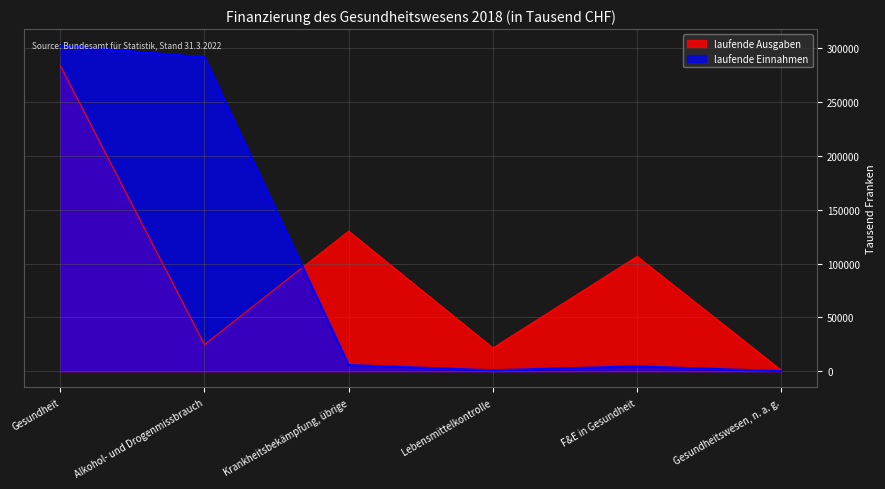

What is the sum of the laufende Einnahmen values at Alkohol- und Drogenmissbrauch and Lebensmittelkontrolle?

292494.4